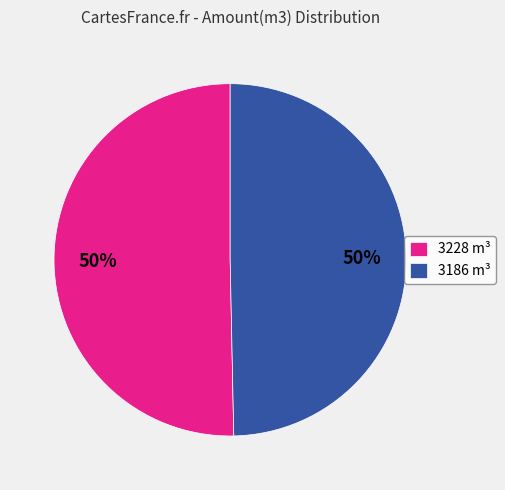

Do 3186 and 3228 together represent more than half of the pie?

Yes